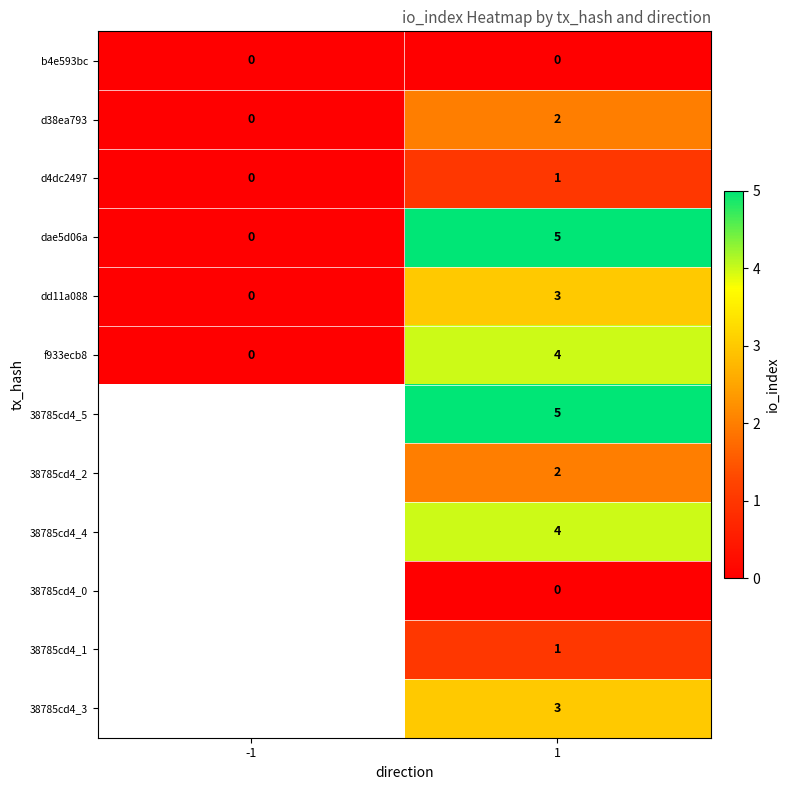

What is the sum of all dd11a088 values?

3